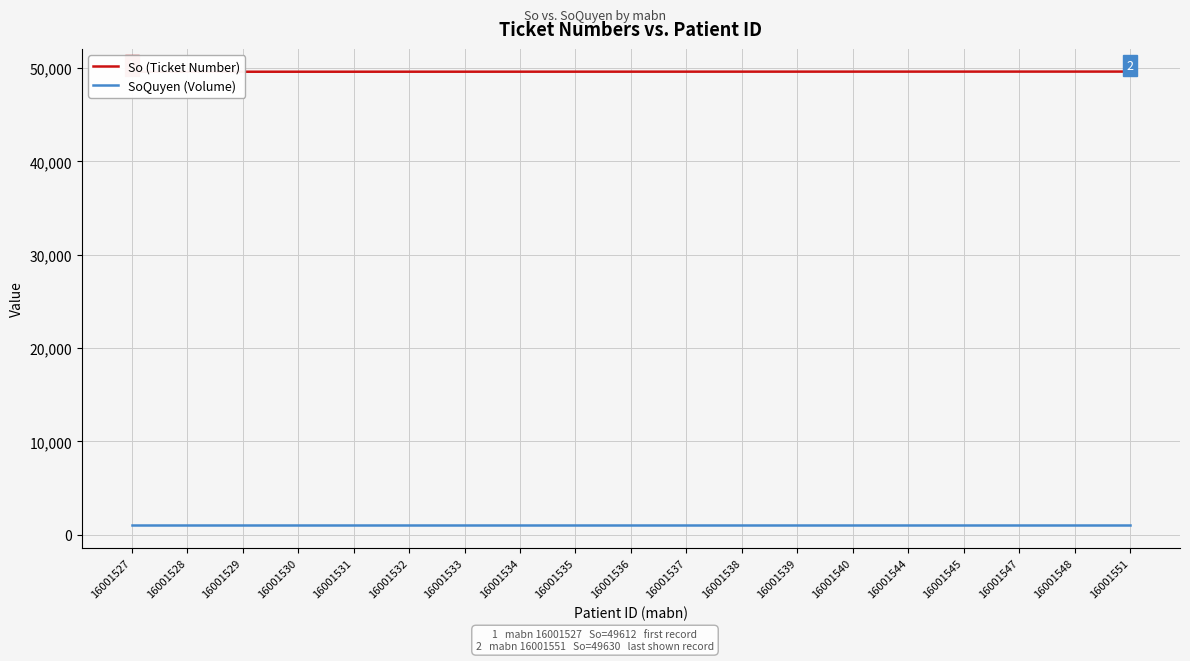

What is the total value across all series at 16001540?

50618